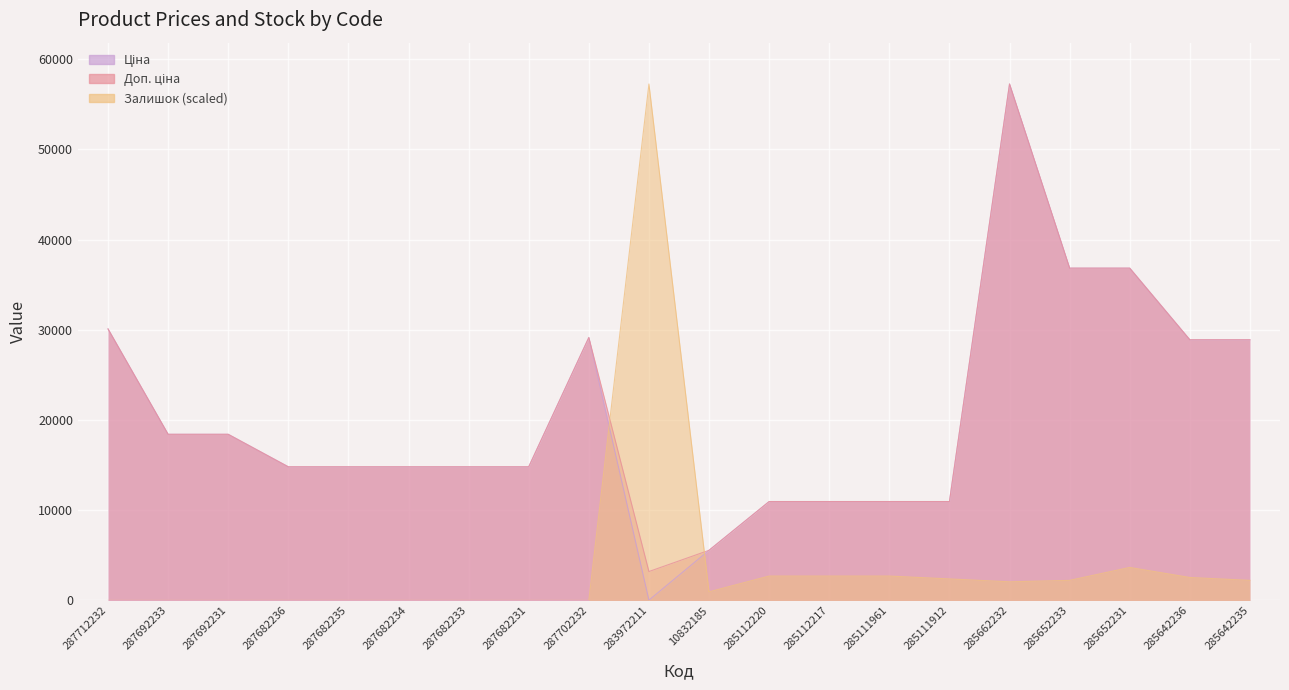

True or false: Ціна and Доп. ціна cross at least once.

False